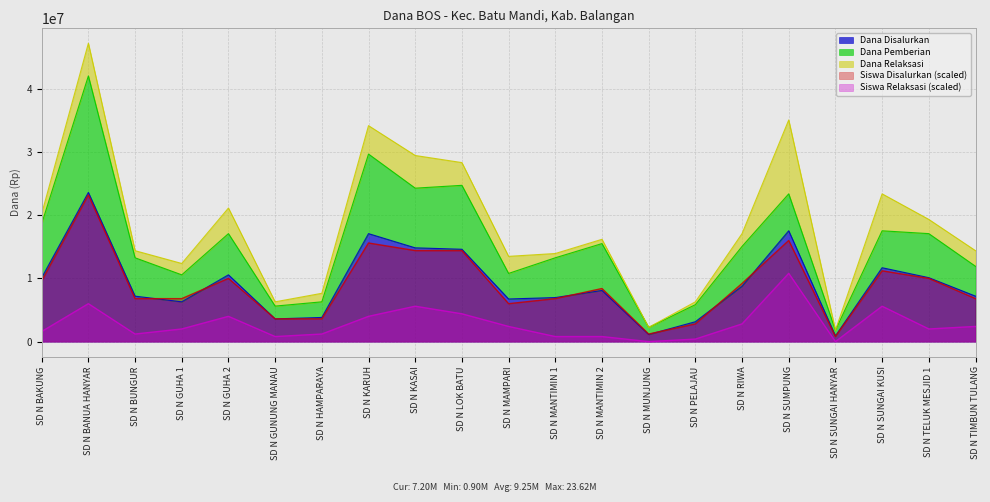

What is the highest value of the Siswa Disalurkan (scaled) series?

23224576.3